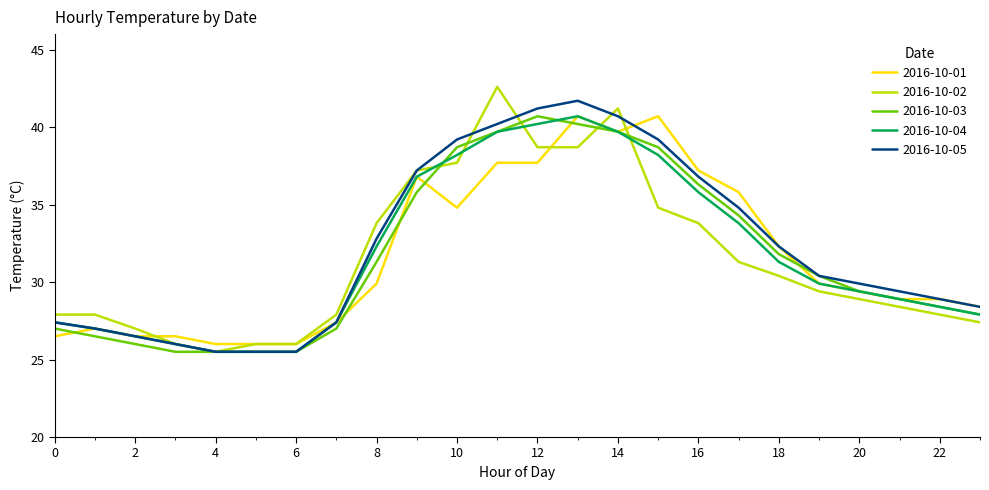

What is the greatest value displayed?

42.6